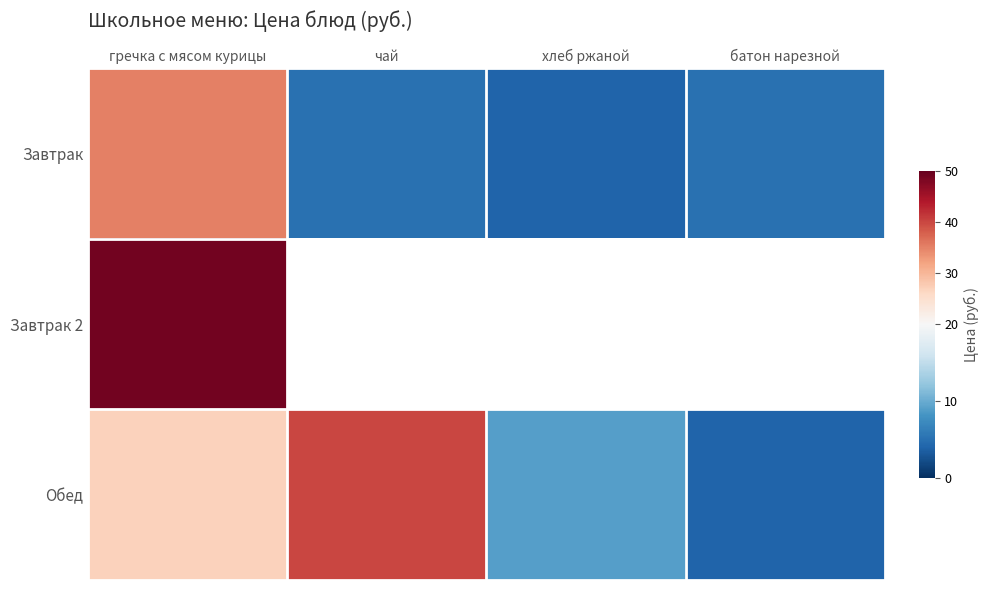

Is it true that Обед equals 16.4 at гречка с мясом курицы?

False